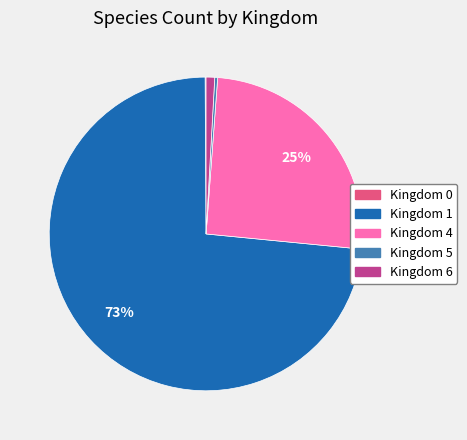

To the nearest percent, what is the average slice percentage?

20%